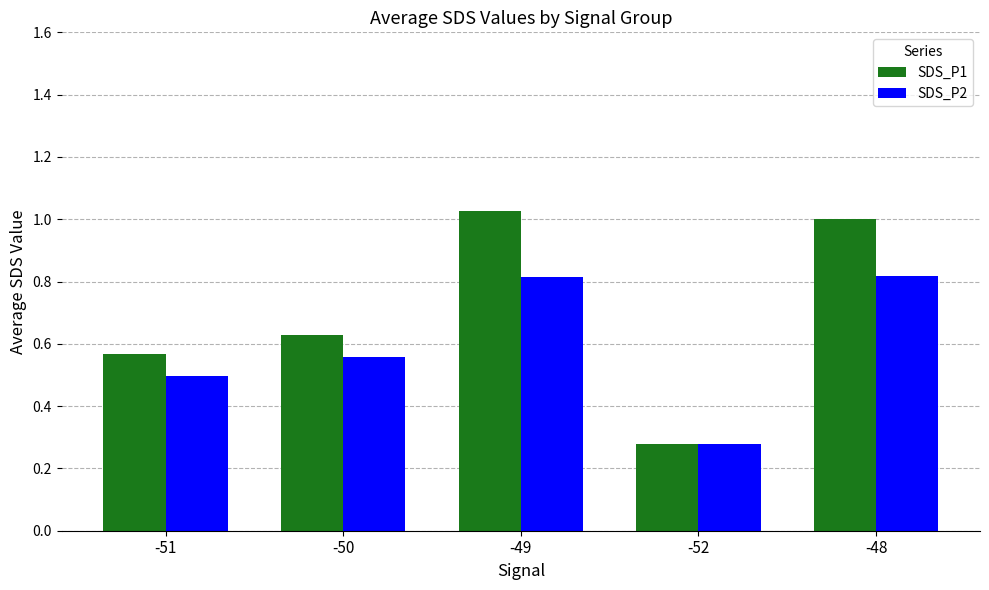

Rank the series by their maximum value, from lowest to highest.

SDS_P2, SDS_P1